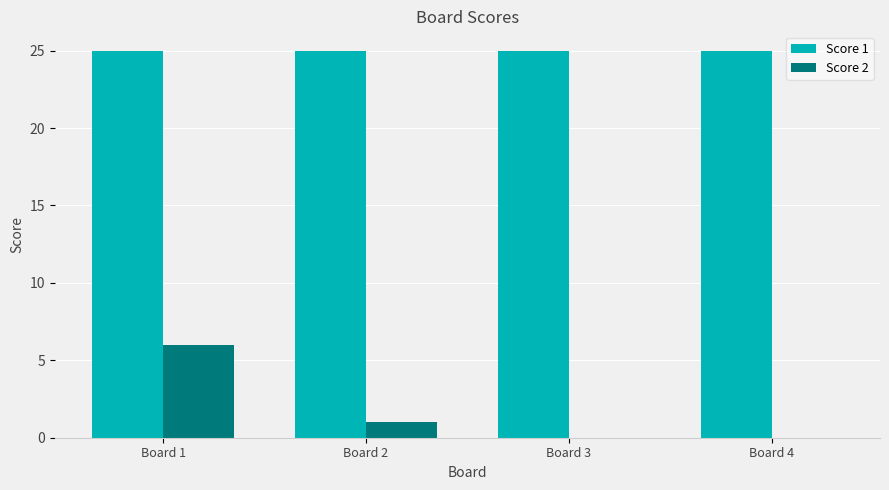

Is the value of Score 2 at Board 3 greater than the value of Score 1 at Board 4?

No